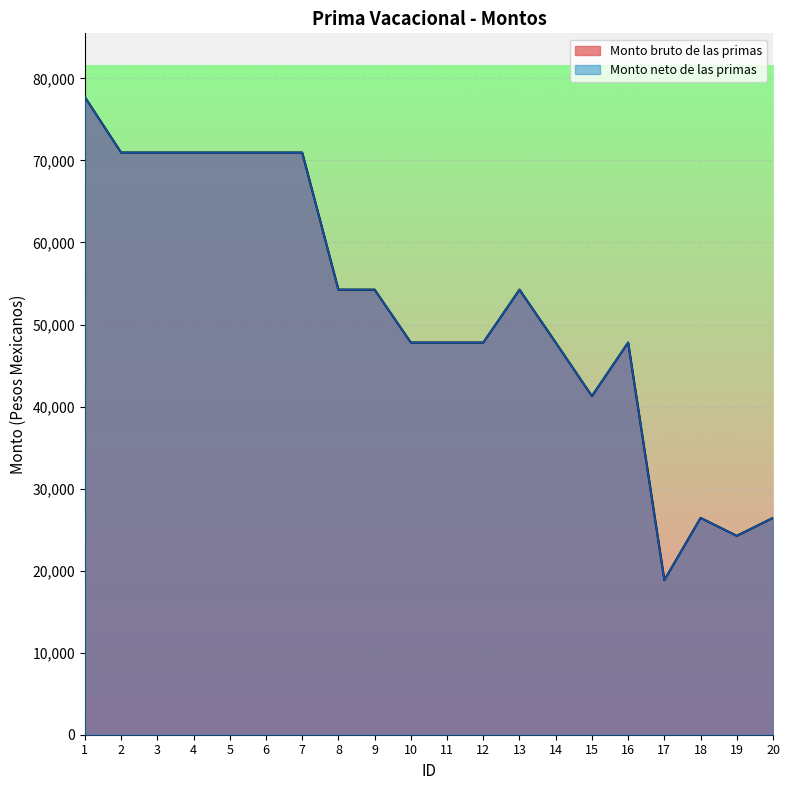

Reading right to left, extract all data points from this chart.

Monto bruto de las primas: 26430.6	24244.1	26430.6	18849.0	47804.2	41280.5	47804.2	54252.0	47804.2	47804.2	47804.2	54252.0	54252.0	70961.7	70961.7	70961.7	70961.7	70961.7	70961.7	77719.9
Monto neto de las primas: 26430.6	24244.1	26430.6	18849.0	47804.2	41280.5	47804.2	54252.0	47804.2	47804.2	47804.2	54252.0	54252.0	70961.7	70961.7	70961.7	70961.7	70961.7	70961.7	77719.9